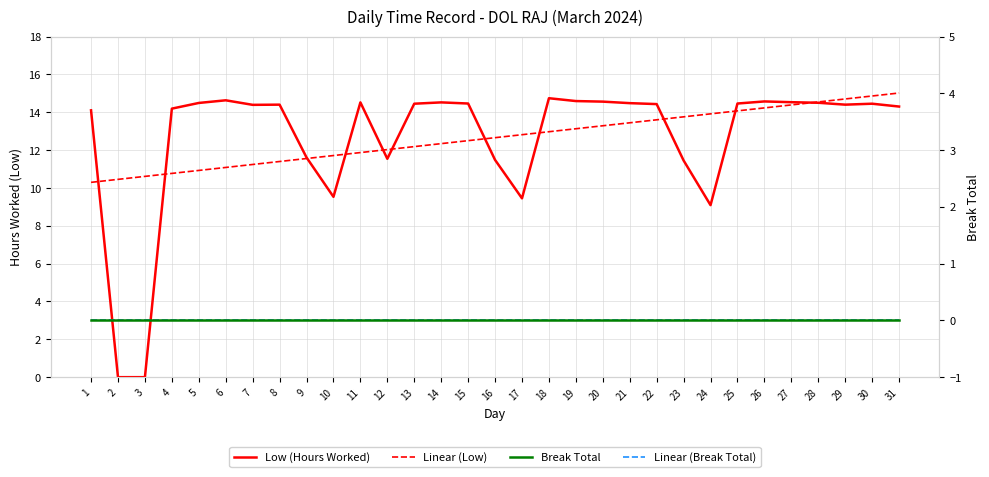

Which category has the lowest value in the Linear (Break Total) series?

1